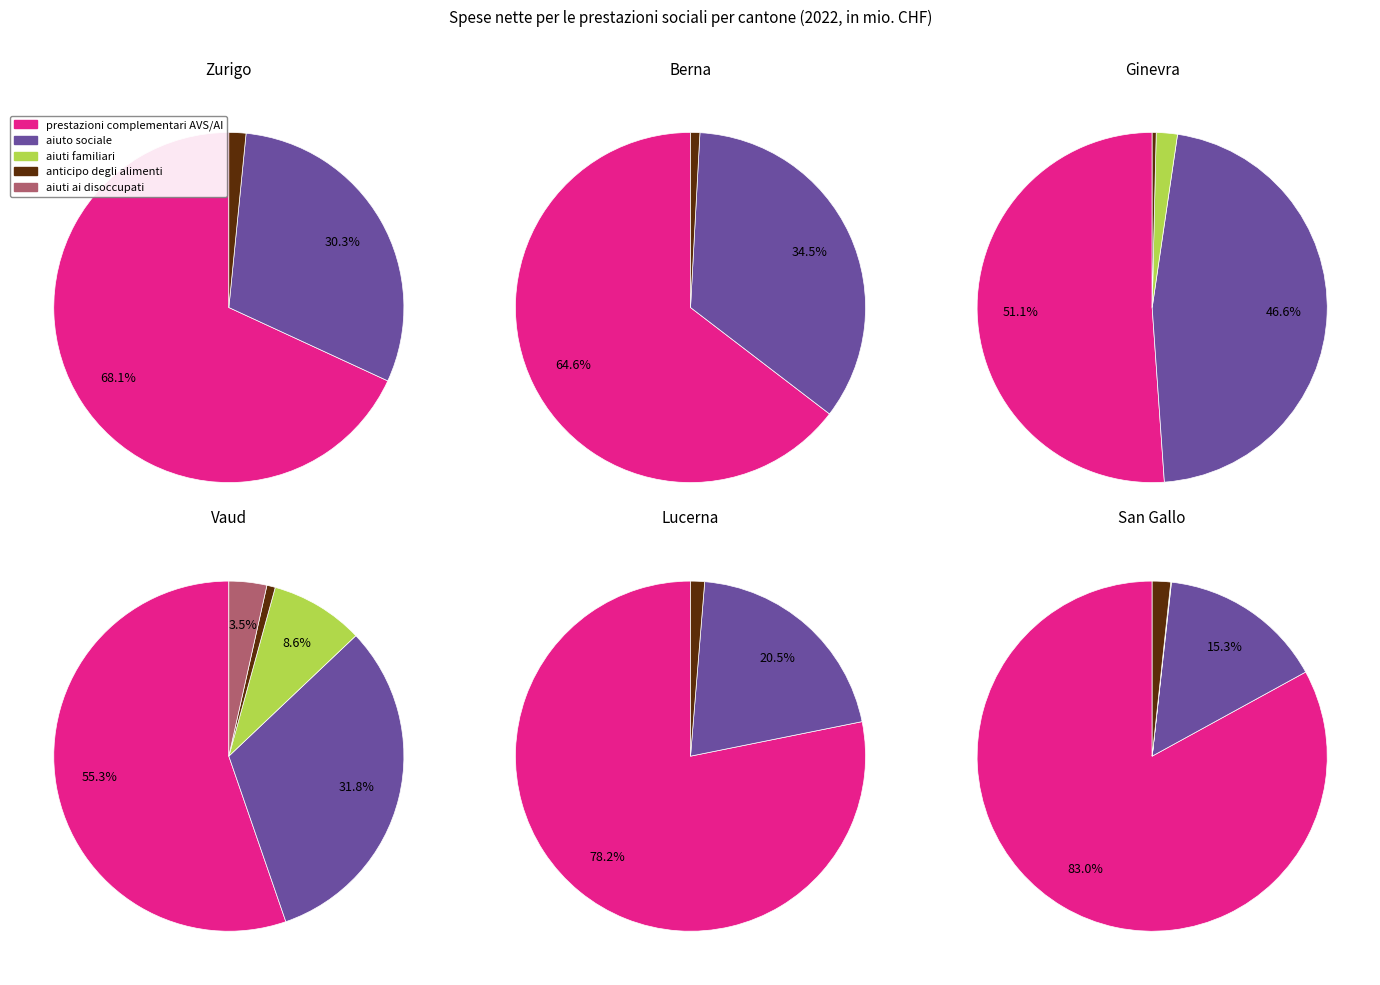

Is Vaud the majority of the pie?

No